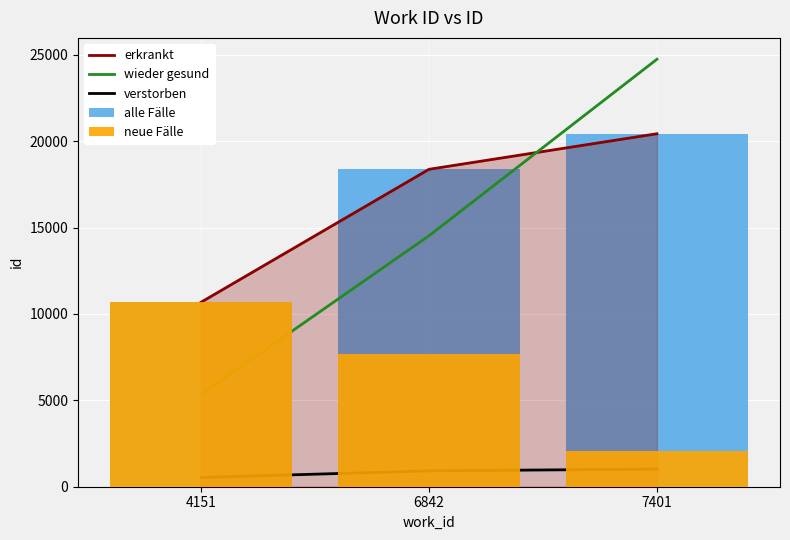

Reading left to right, extract all data points from this chart.

erkrankt: 4151=10680	6842=18372	7401=20429
wieder gesund: 4151=5340	6842=14526	7401=24740
verstorben: 4151=534	6842=918	7401=1021
alle Fälle: 4151=10680	6842=18372	7401=20429
neue Fälle: 4151=10680	6842=7692	7401=2057